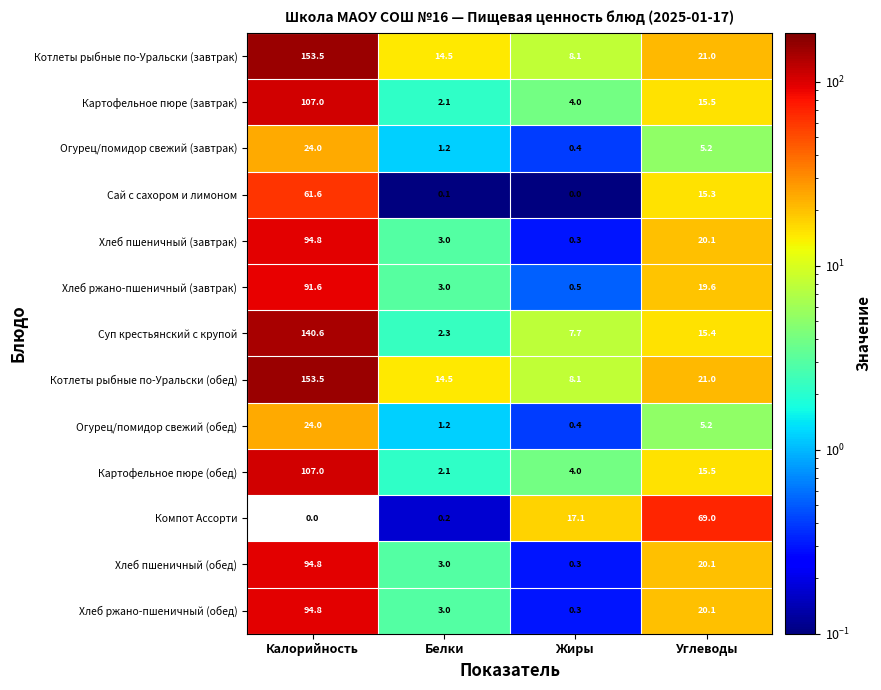

Which has a higher value, Жиры or Белки?

Белки